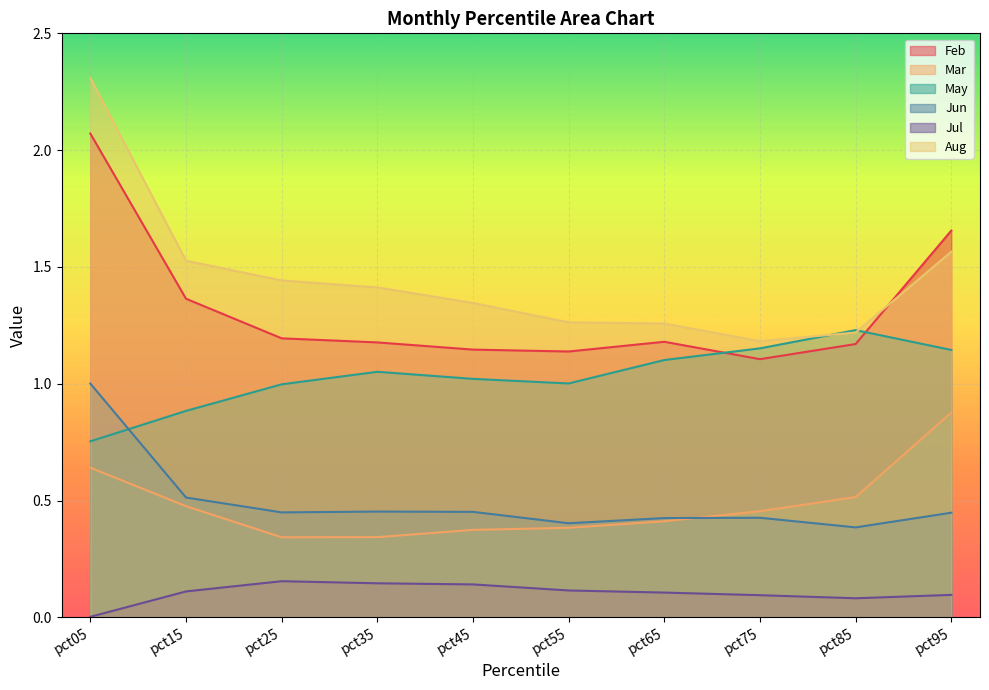

Read the Feb value at pct55.

1.1